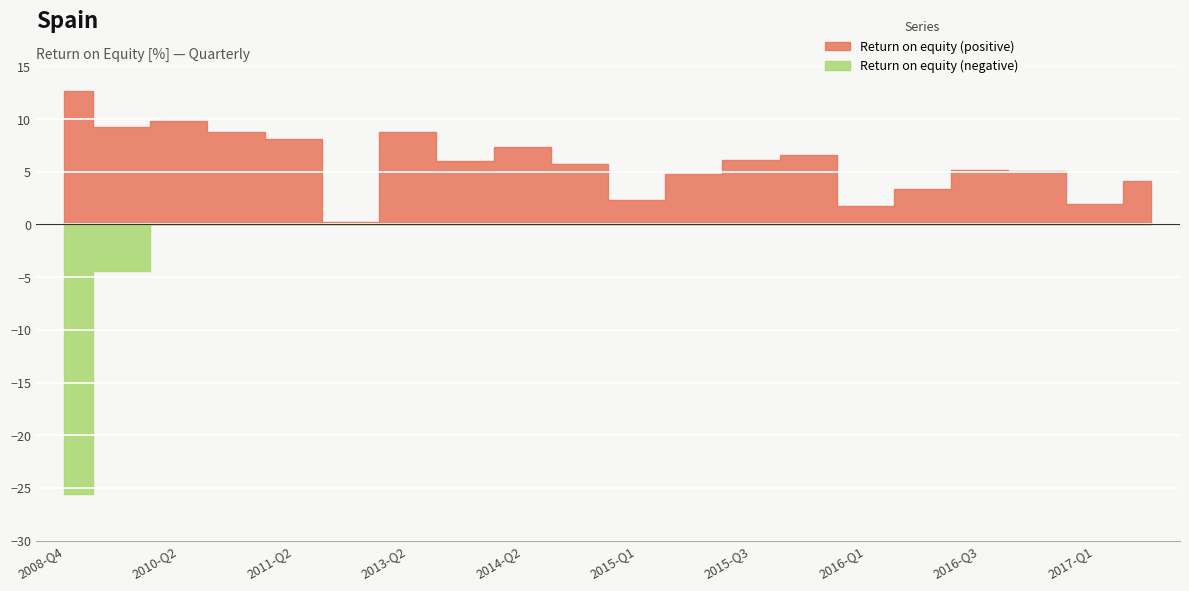

Is the value of Return on equity (positive) at 2015-Q1 greater than the value of Return on equity (negative) at 2017-Q1?

Yes